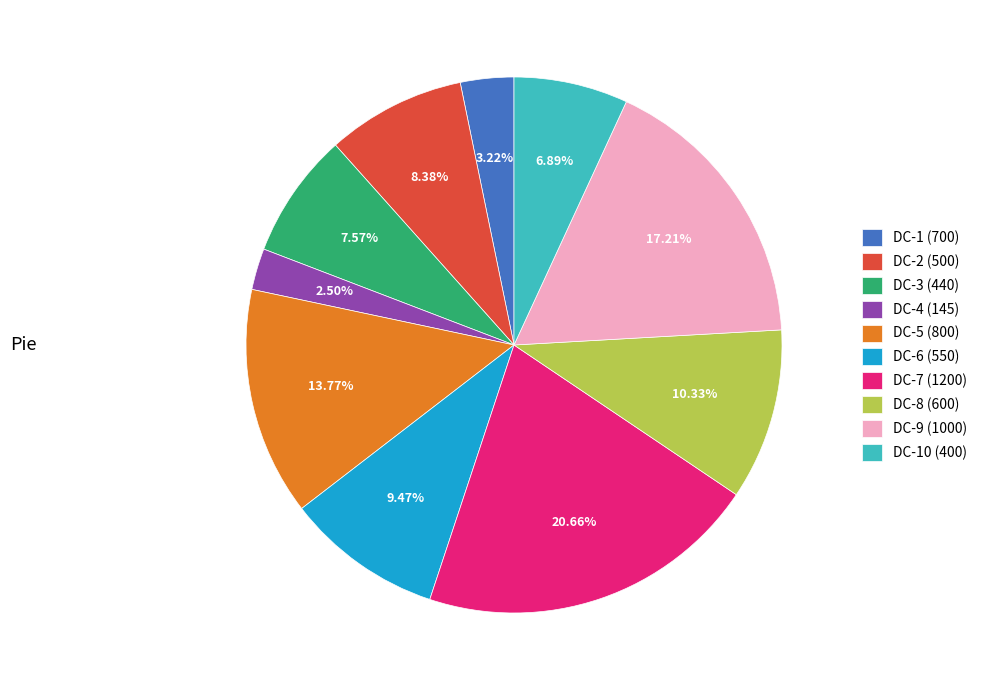

To the nearest percent, what is the difference between the largest and smallest slice percentages?

18%